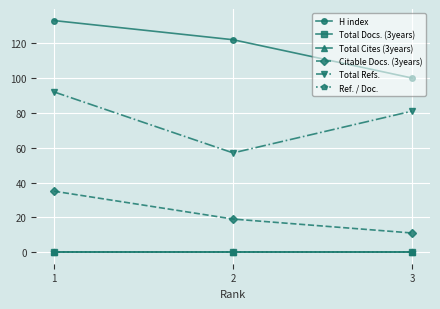

What is the approximate value of H index at 2, to the nearest 10?

120